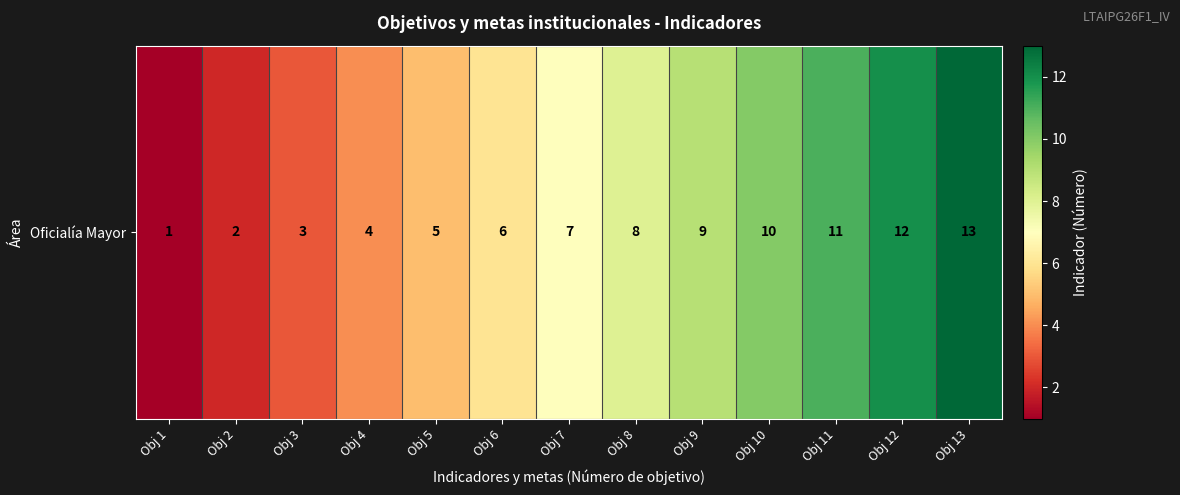

Approximately how many times larger is the value at Obj 8 compared to Obj 2?

4.0